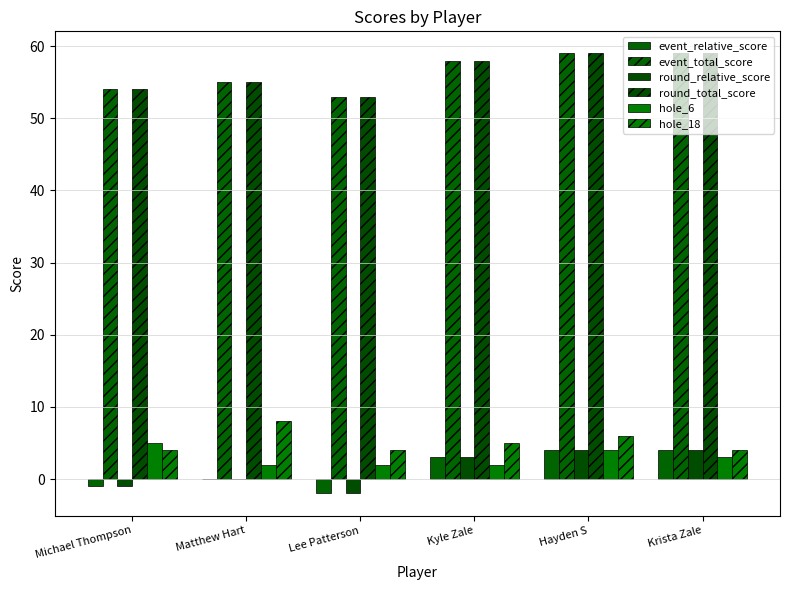

The value of round_relative_score at Krista Zale is 6. True or false?

False